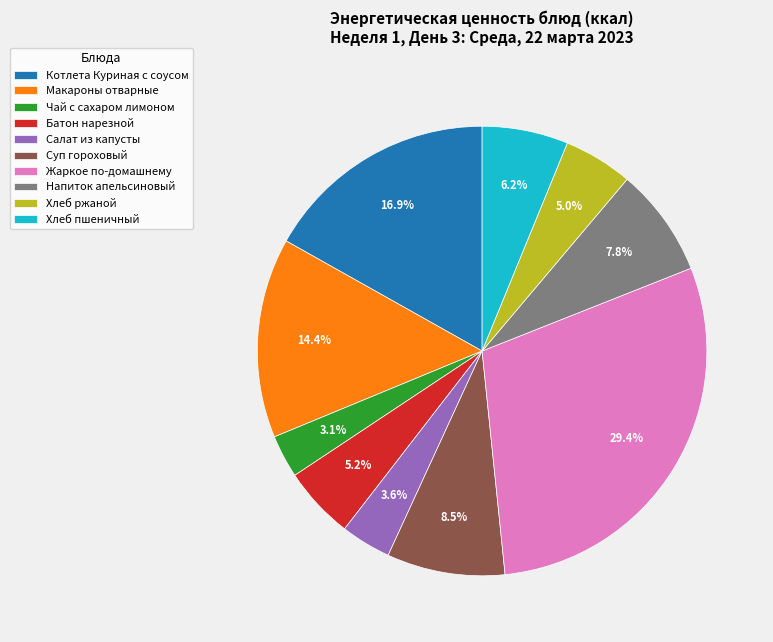

Between Жаркое по-домашнему and Салат из капусты, which is larger?

Жаркое по-домашнему